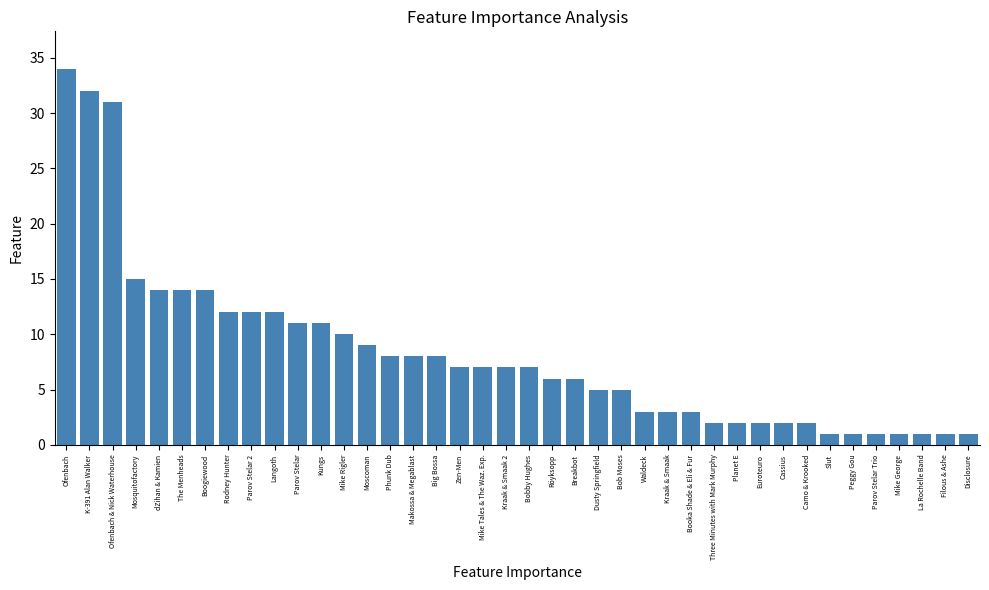

True or false: the data shows 2 at Dusty Springfield.

False